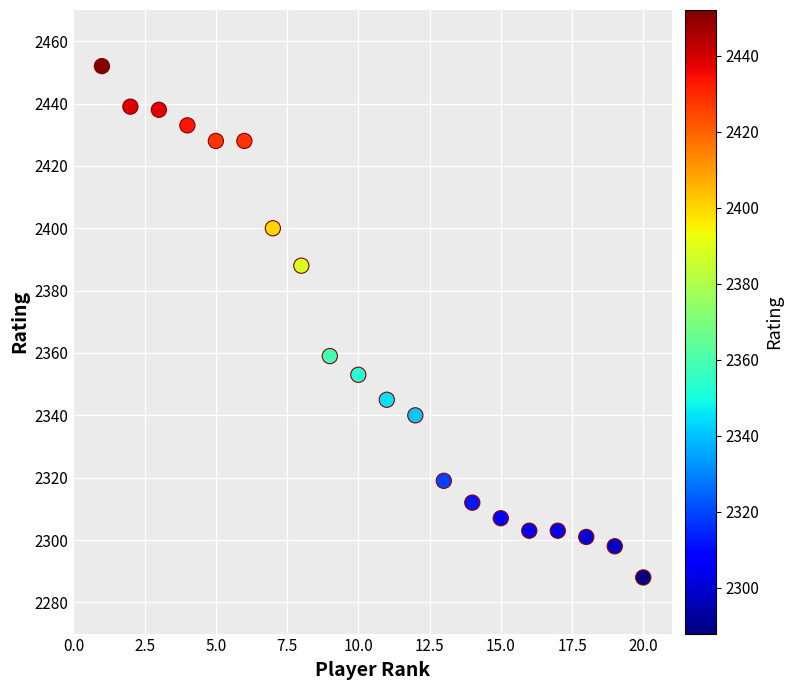

What is the range of Y values (max minus min)?

164